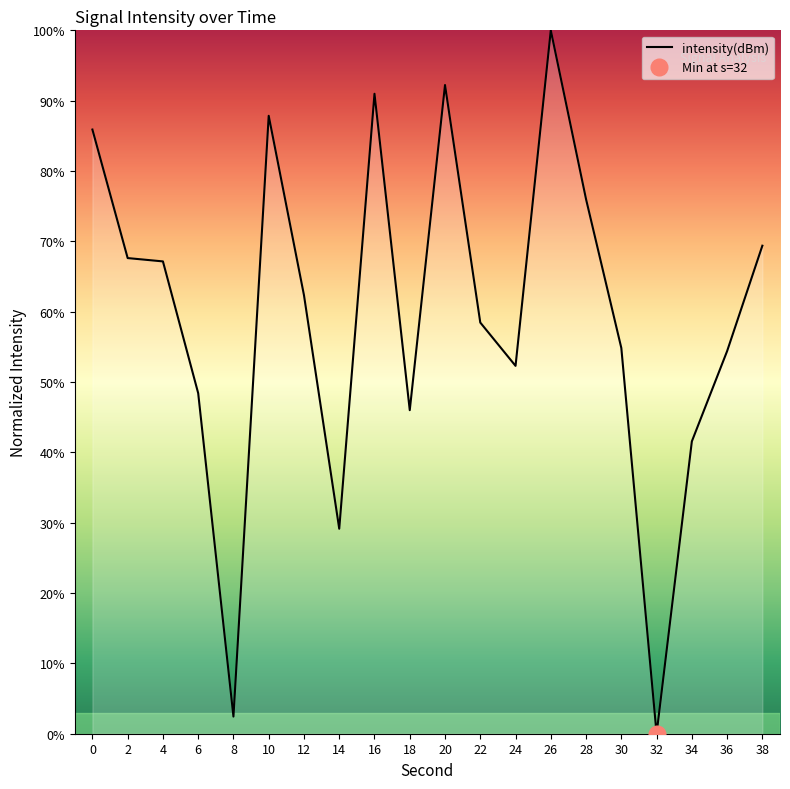

How many lines are shown in the chart?

1